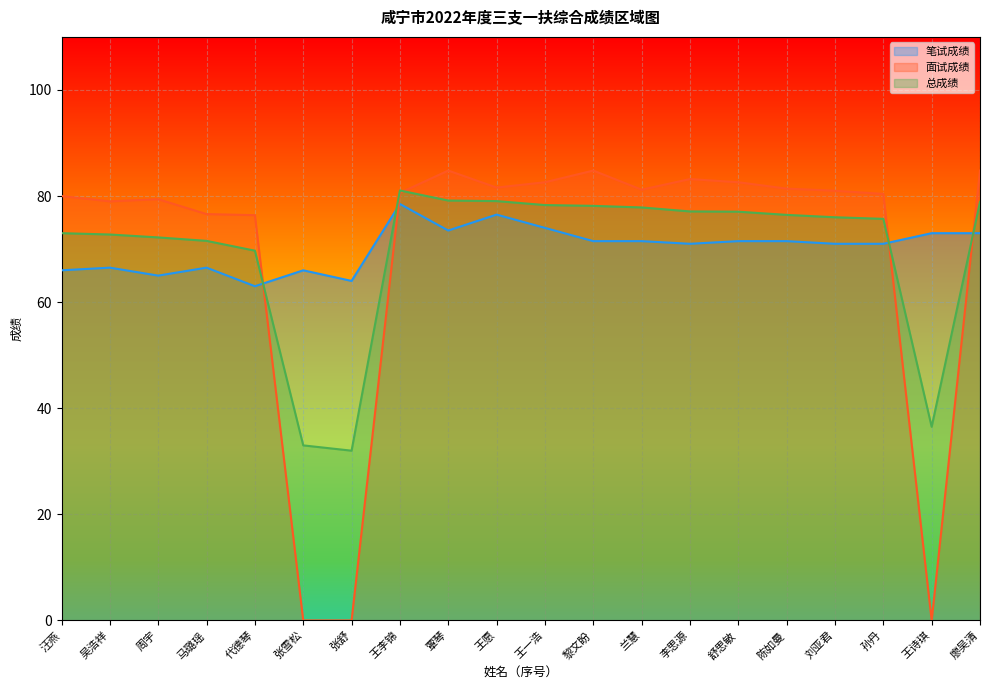

Is the value of 面试成绩 at 张舒 greater than the value of 笔试成绩 at 廖吴清?

No